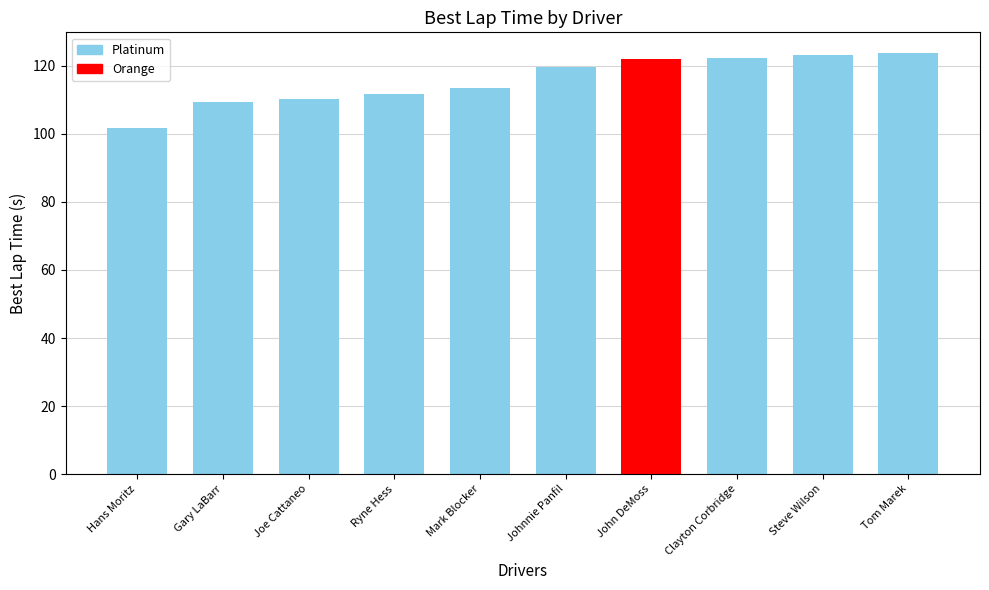

The value at Steve Wilson is 123.3. True or false?

True